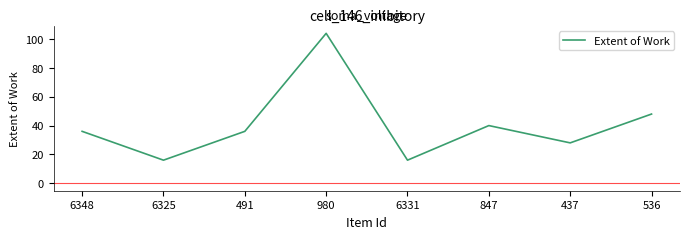

Which category has the highest value across all series?

980